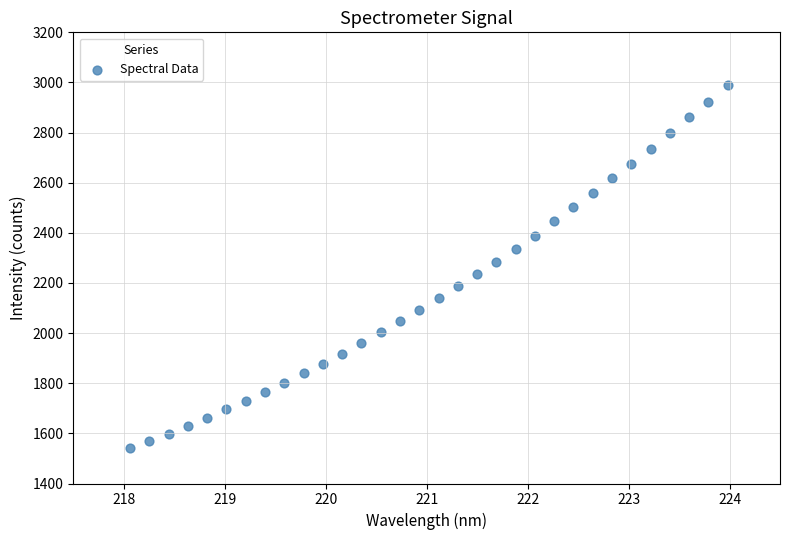

What is the range of X values (max minus min)?

5.9